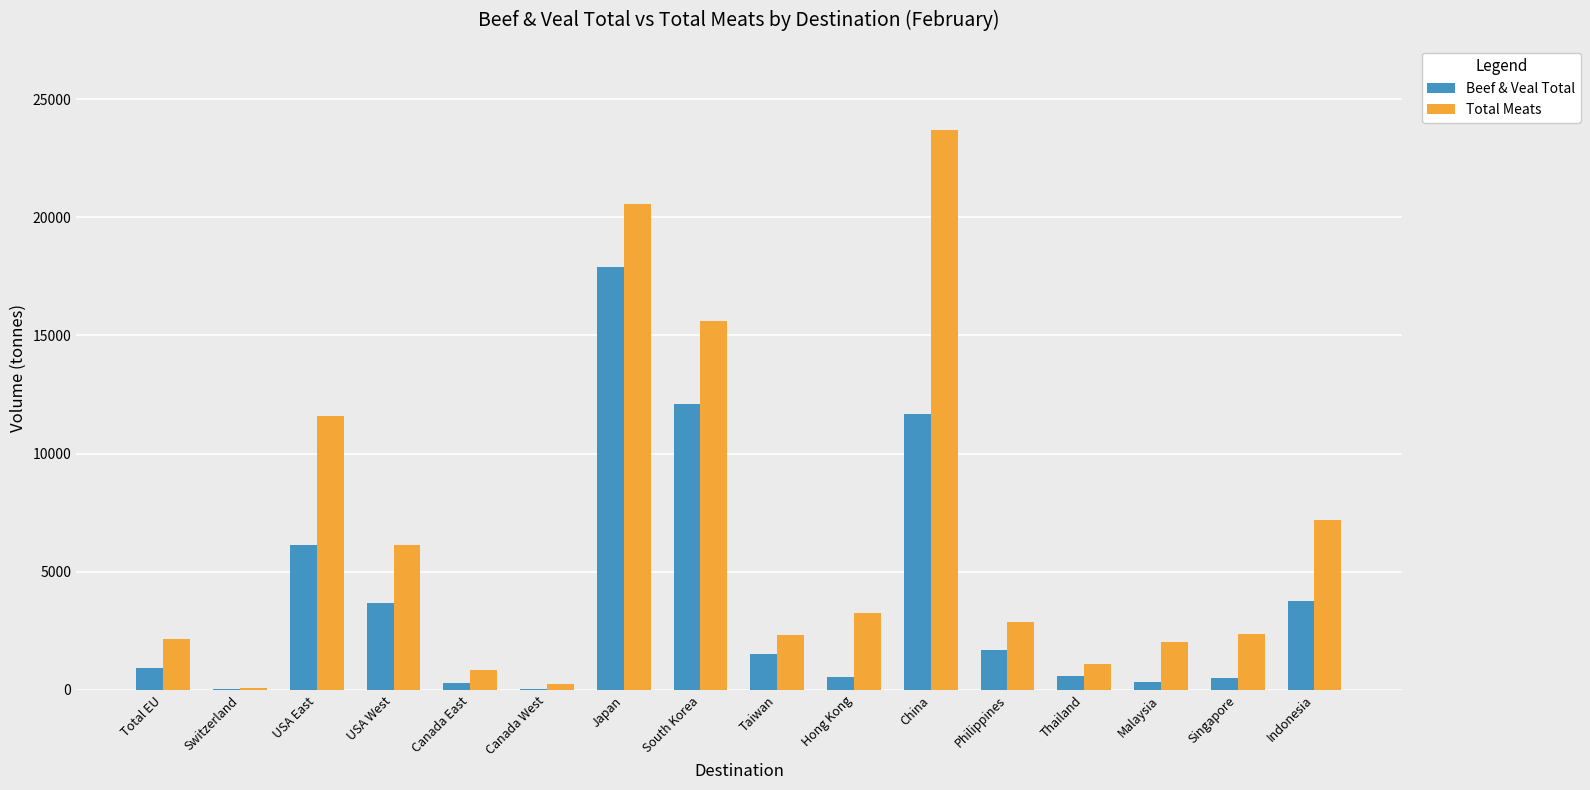

Which series changed the most between Japan and Malaysia?

Total Meats